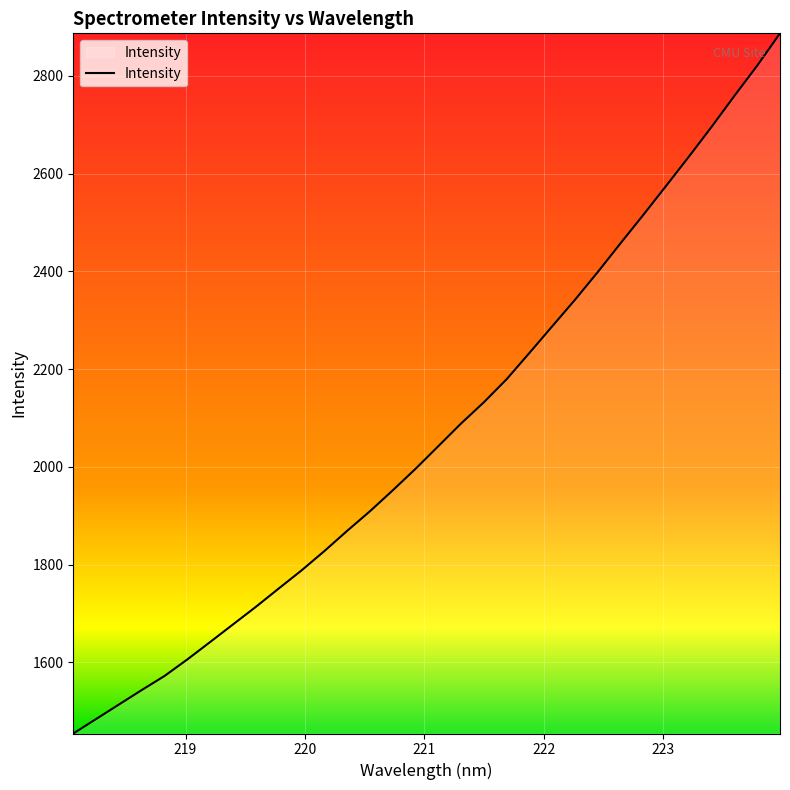

What is the smallest value displayed?

1454.3